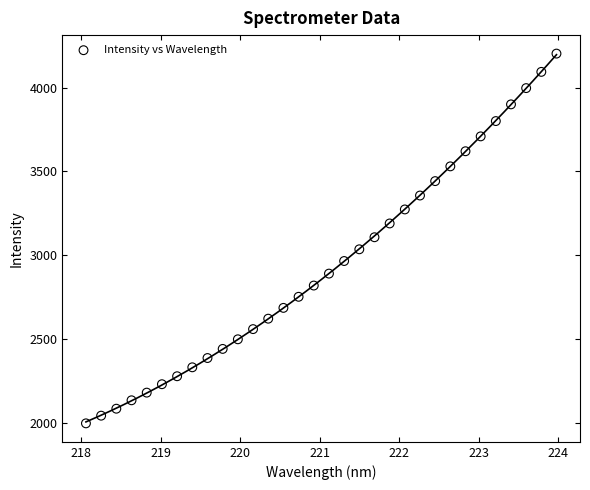

What is the range of X values (max minus min)?

5.9